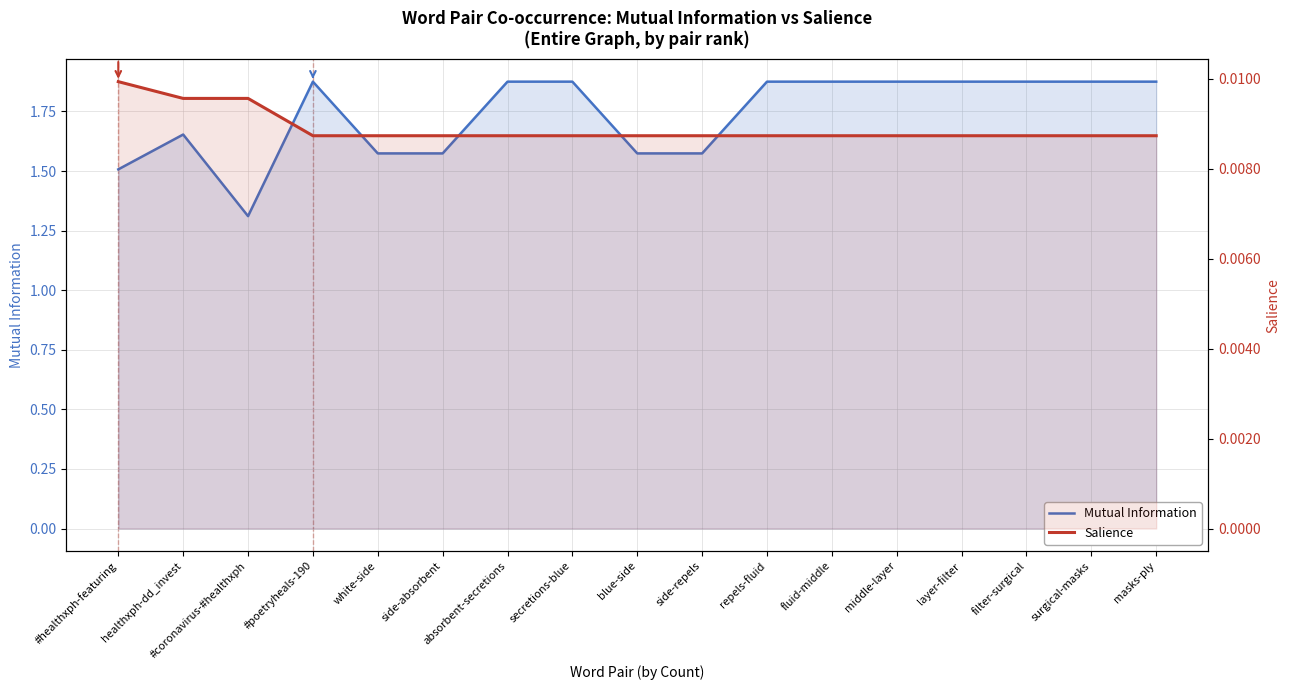

Where is the first local minimum for Mutual Information?

#coronavirus-#healthxph